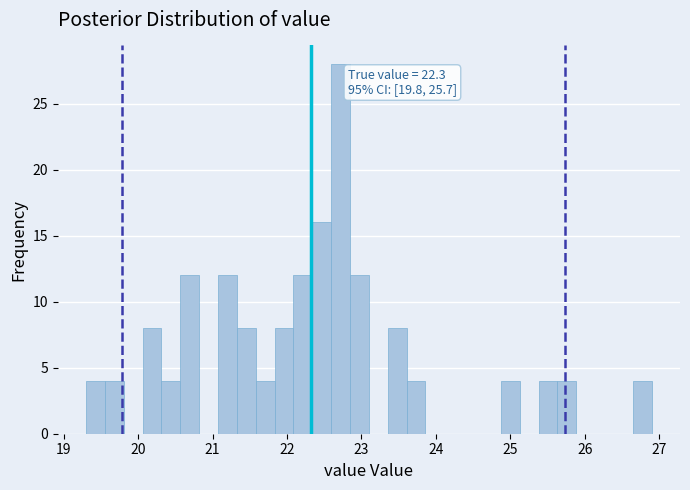

Around what value on the x-axis is the tallest bar? Give the approximate position of its centre, as read against the axis.

22.7